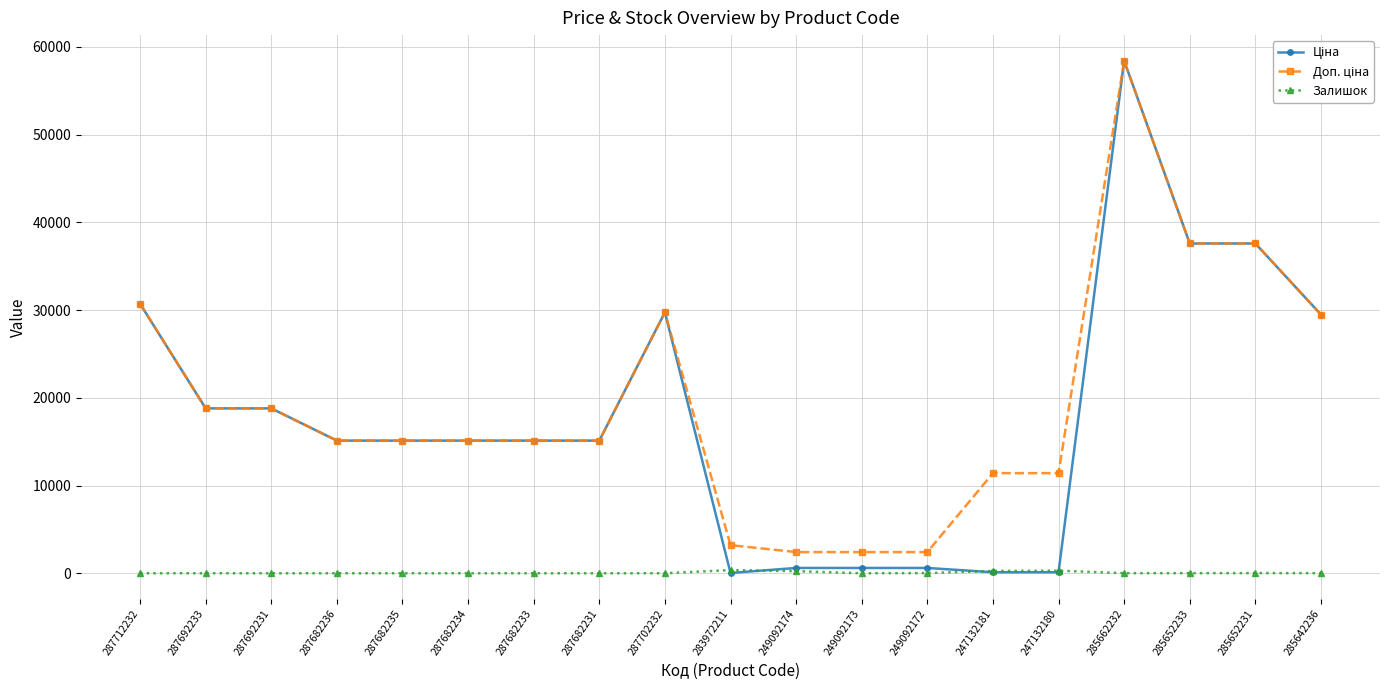

What position from the right is 287682236?

16